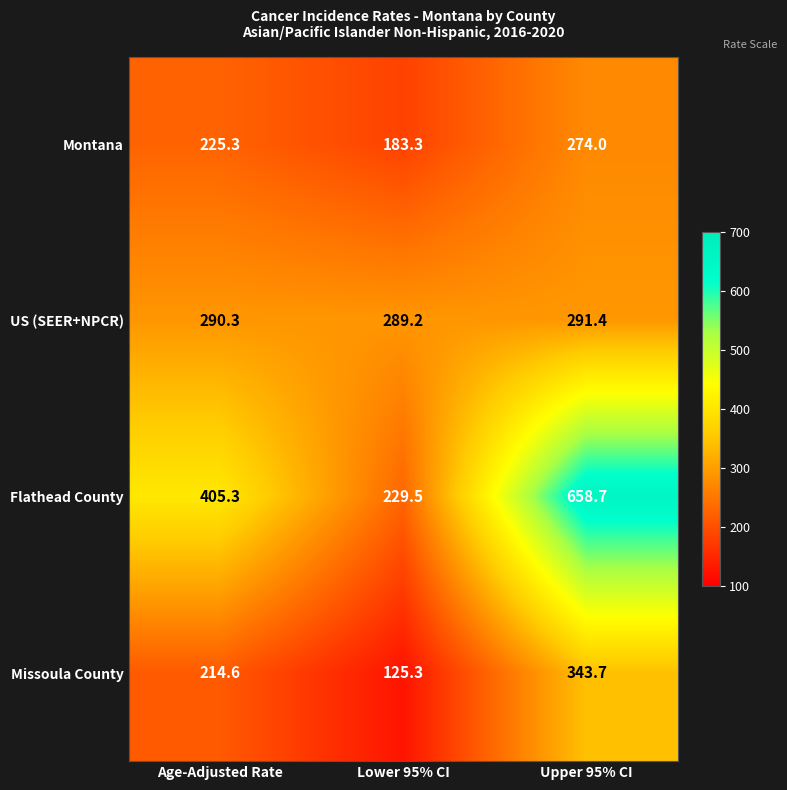

At which label does Montana first exceed 225?

Age-Adjusted Rate